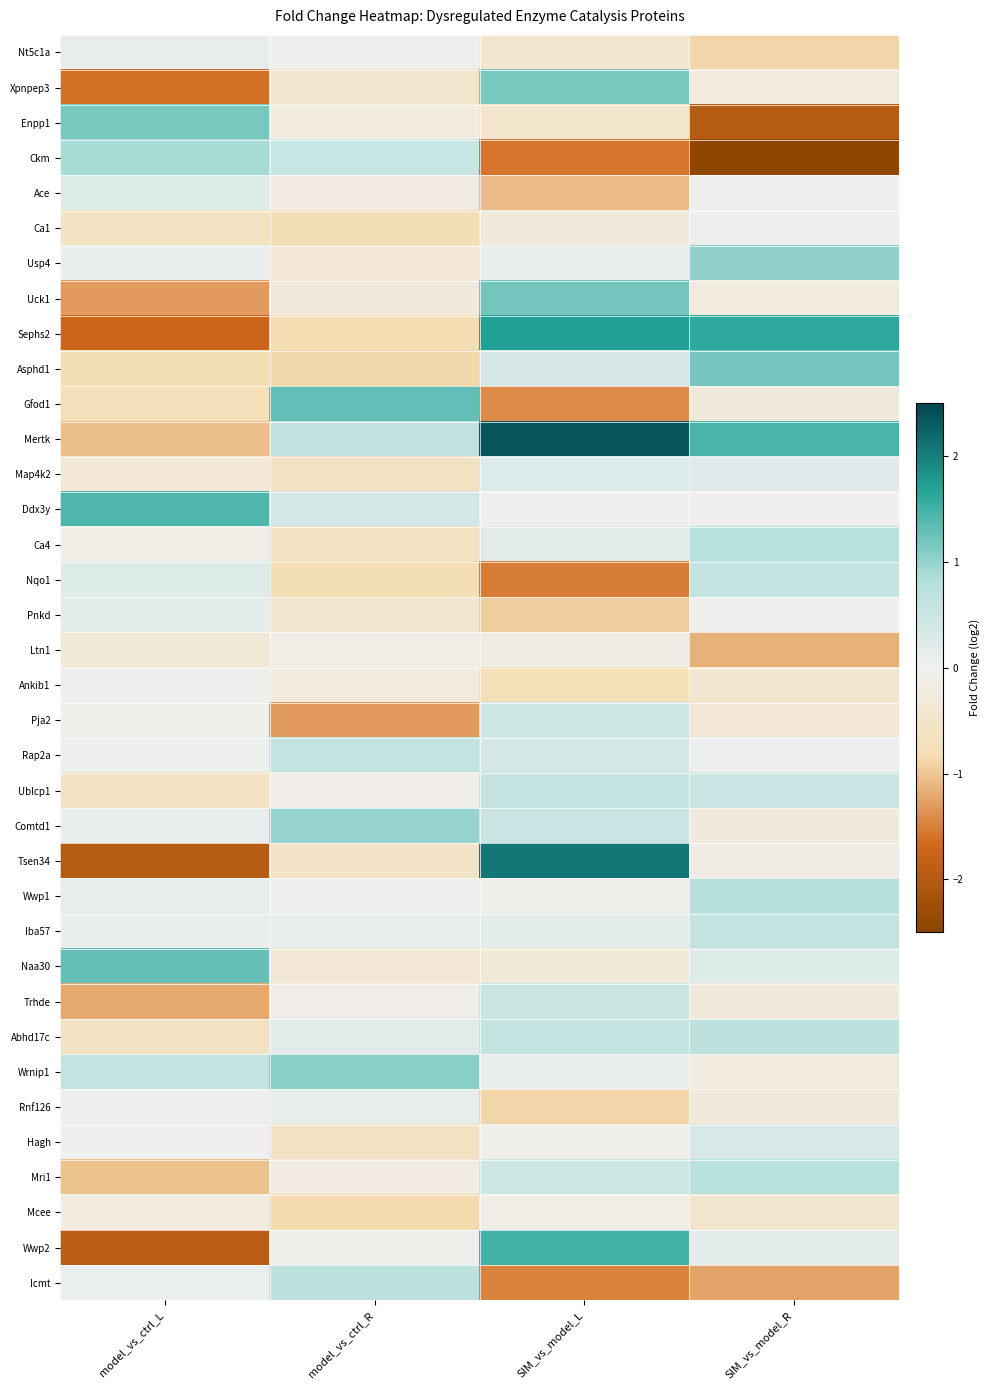

Which series has the widest spread of values?

Tsen34